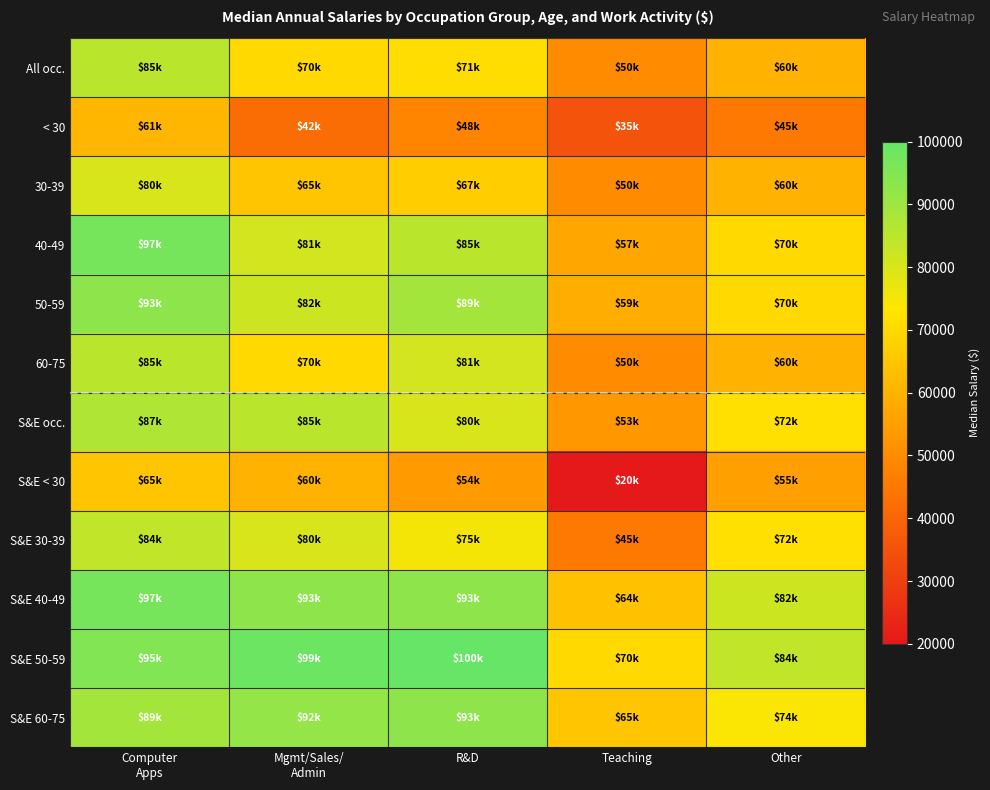

How many distinct data groups are displayed?

12